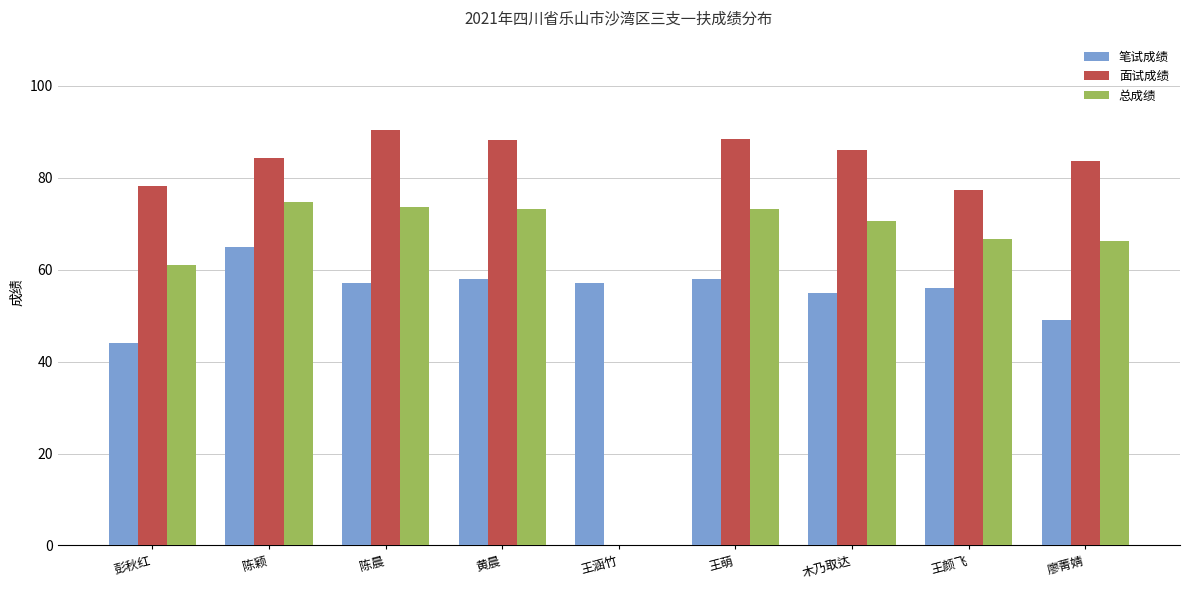

What is the maximum value for 面试成绩?

90.4